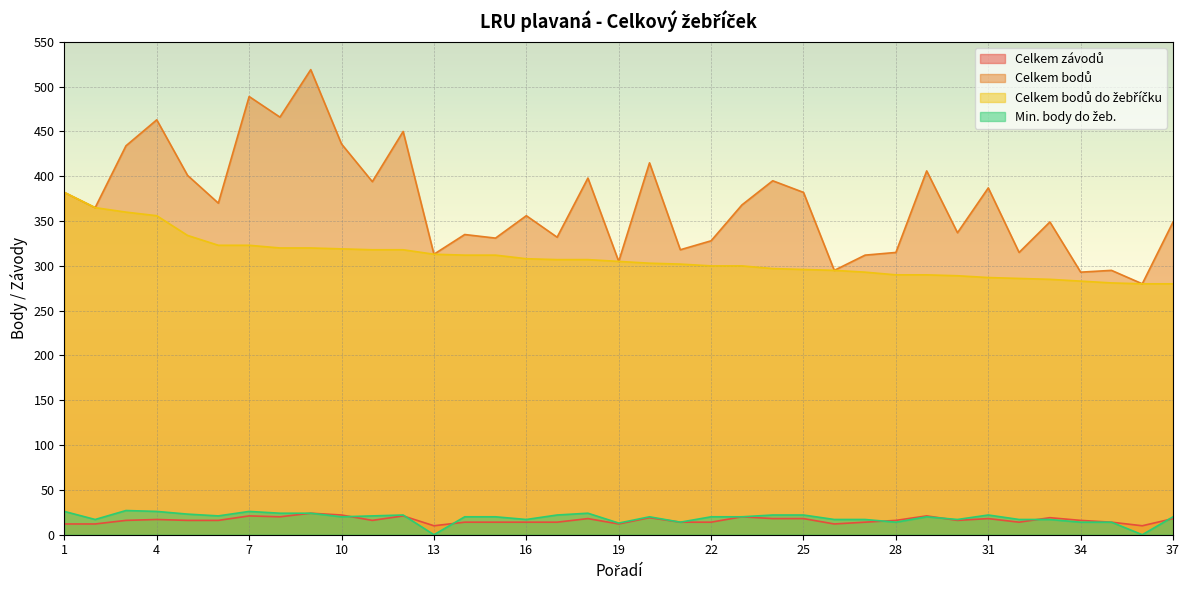

At how many categories does at least one series exceed 273?

37